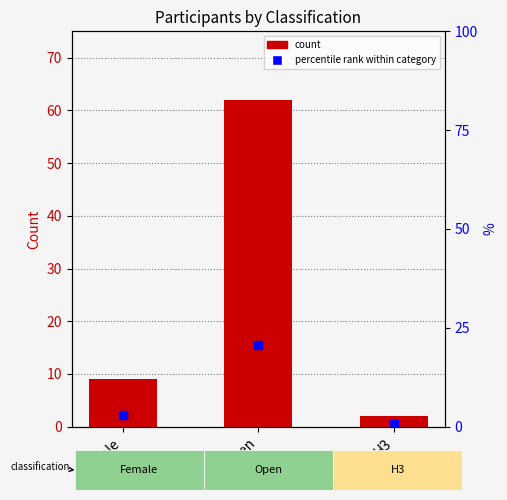

How many categories are shown in the chart?

3